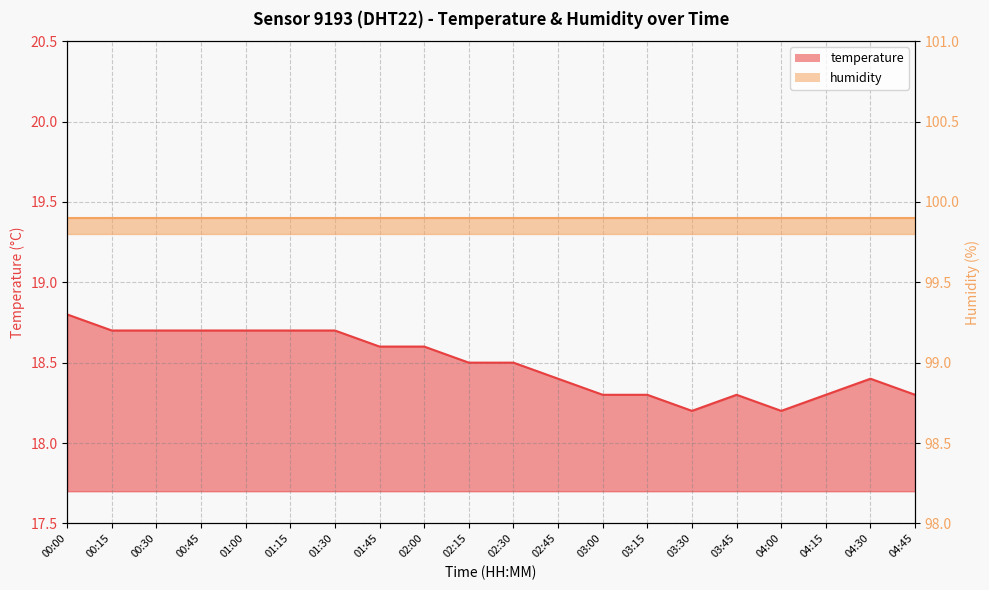

Which category has the lowest value across all series?

03:30